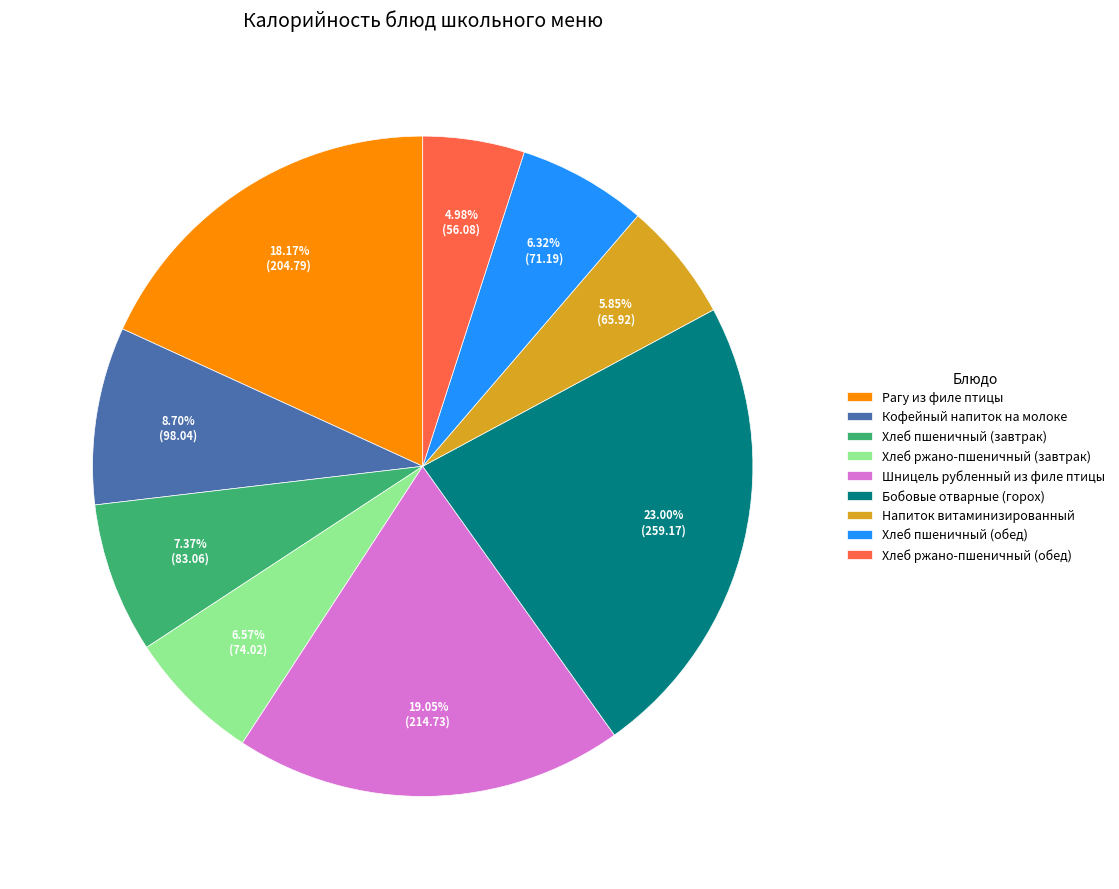

Count the number of slices in the pie.

9